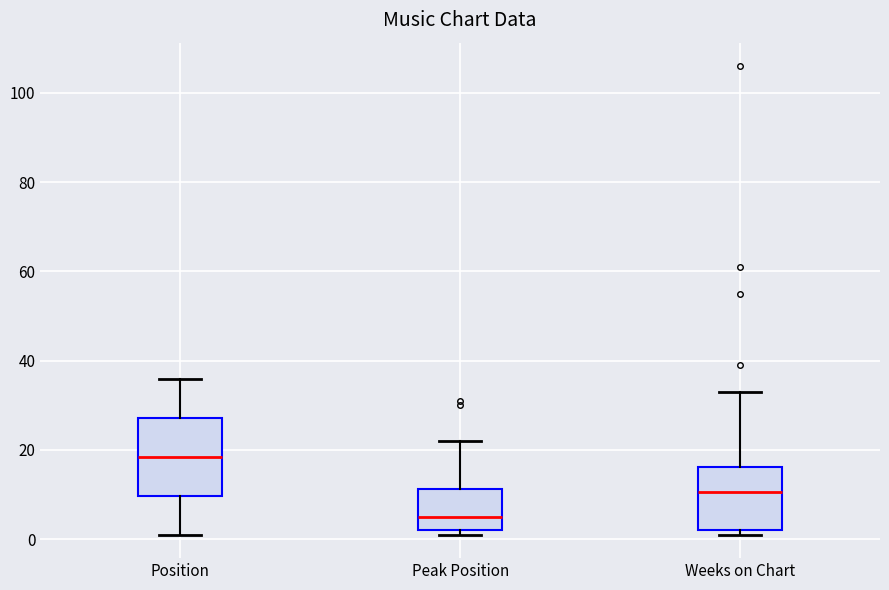

Where is the upper edge of the box for Peak Position on the y-axis? The values are not printed on the chart, so give them approximately, as read against the axis.

12